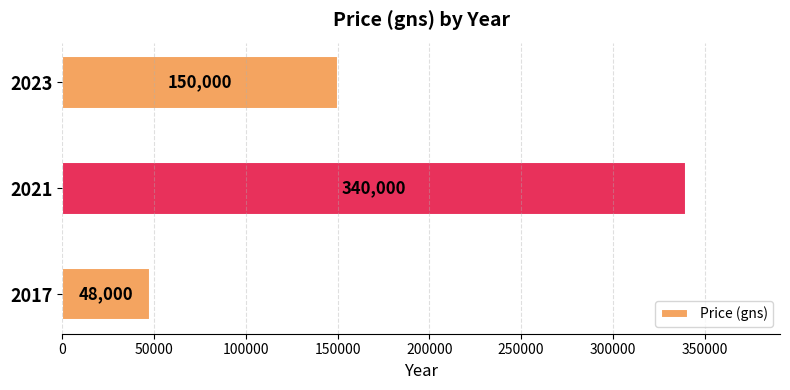

Rank the categories by value from lowest to highest.

2017, 2023, 2021